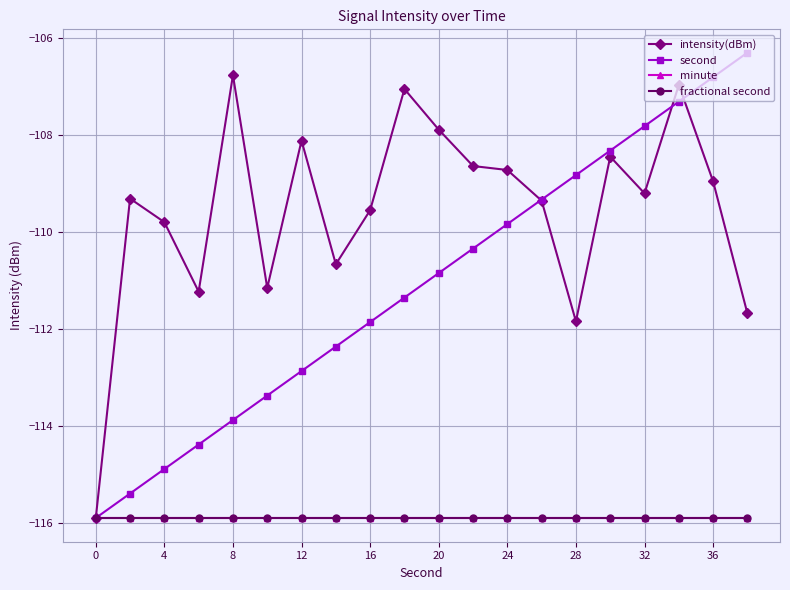

At how many categories does at least one series exceed -112?

19